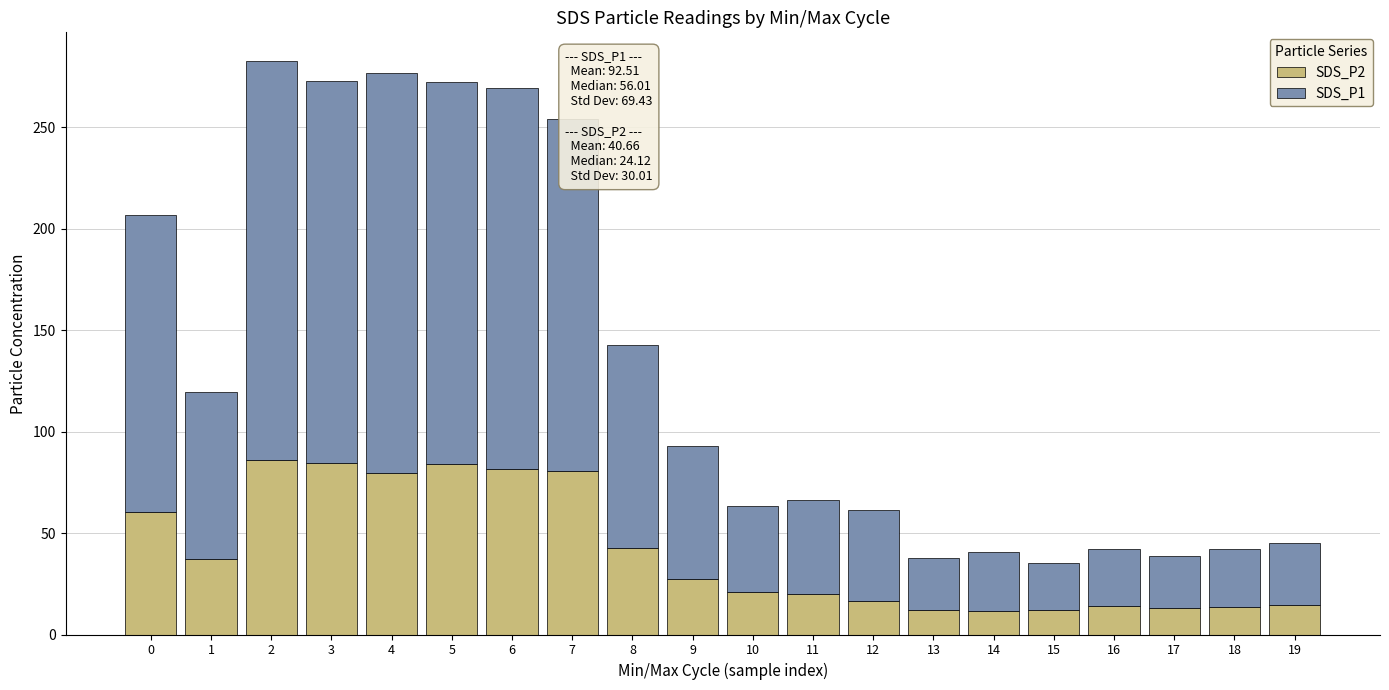

At which category is the sum across all series the highest?

2